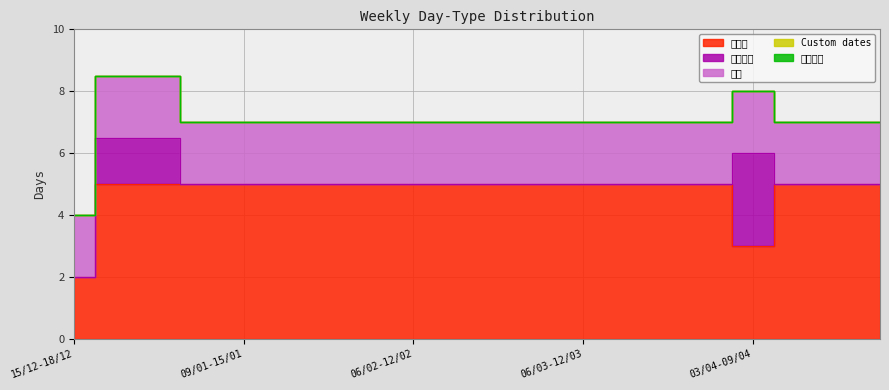

What is the label of the 17th point from the right?

02/01-08/01